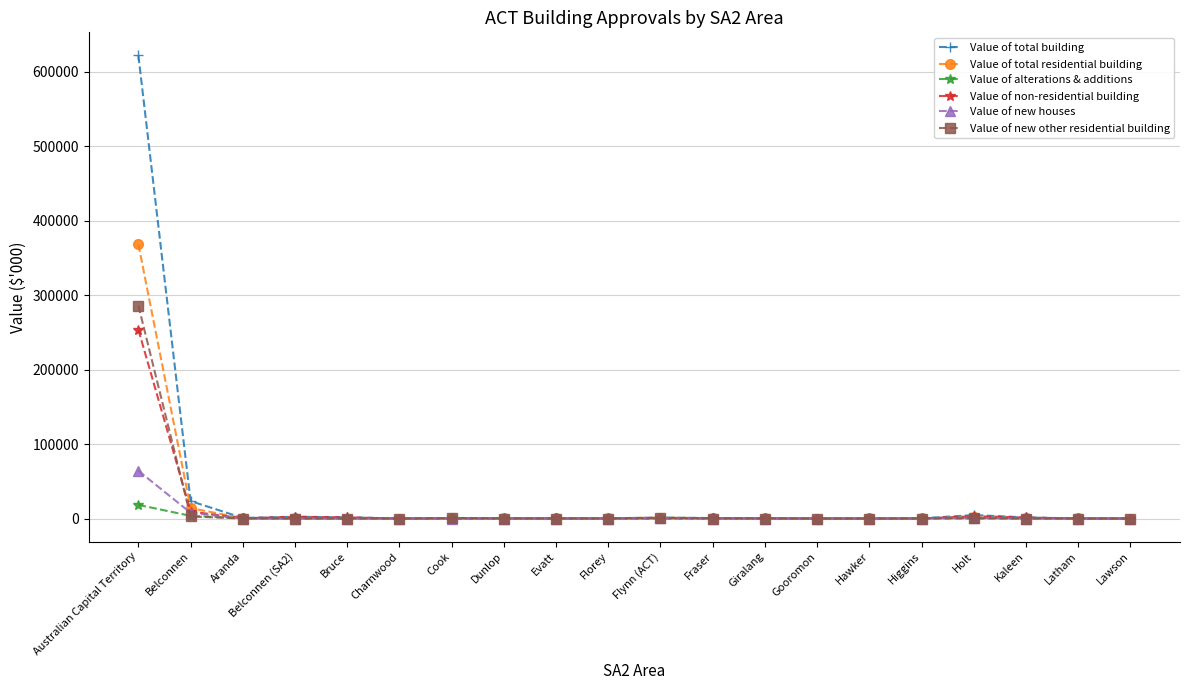

Where is Value of total building nearest to the value 310751?

Belconnen